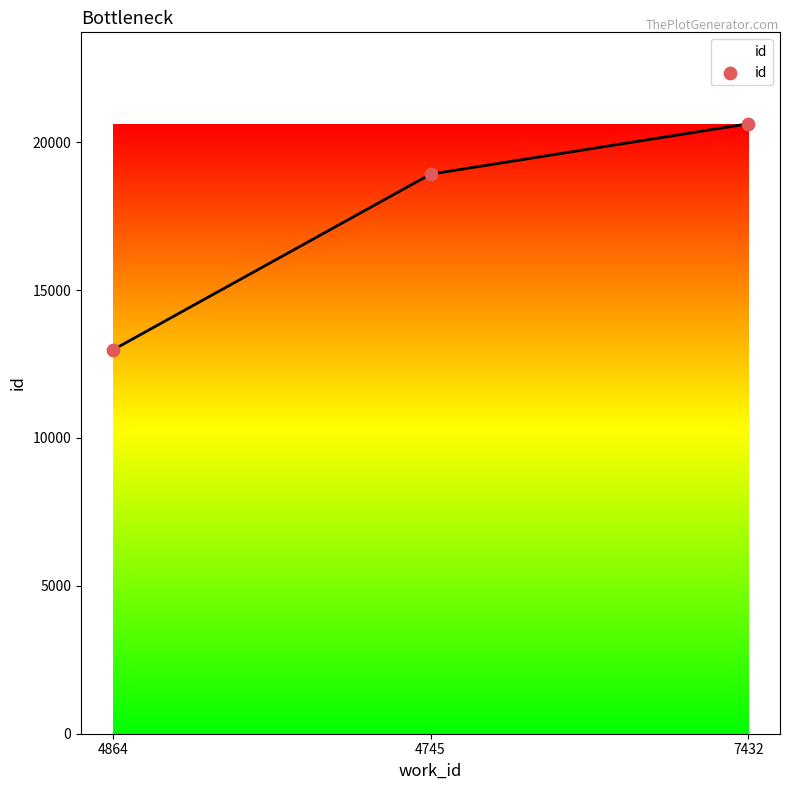

Approximately how many times larger is the value at 4745 compared to 7432?

0.9